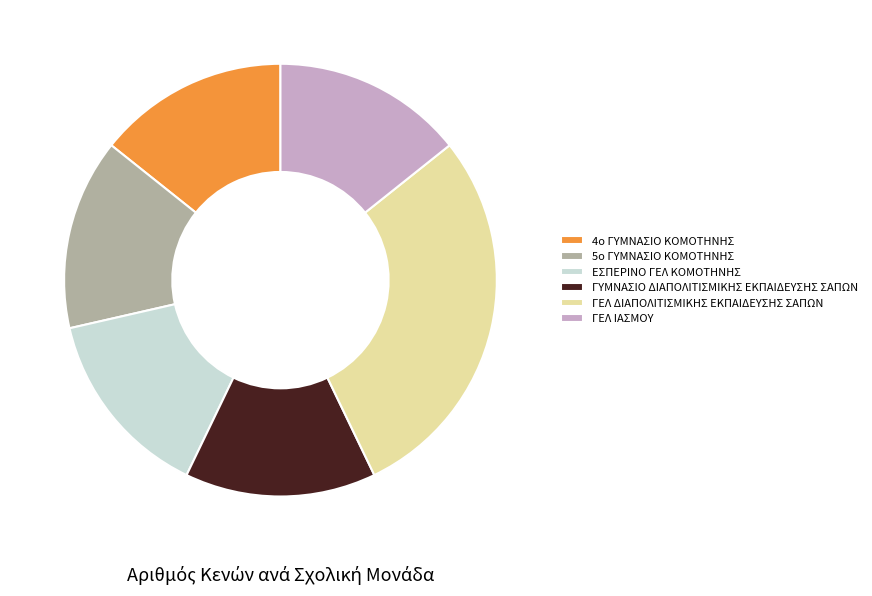

Is the sum of ΓΕΛ ΔΙΑΠΟΛΙΤΙΣΜΙΚΗΣ ΕΚΠΑΙΔΕΥΣΗΣ ΣΑΠΩΝ and 4ο ΓΥΜΝΑΣΙΟ ΚΟΜΟΤΗΝΗΣ greater than half?

No